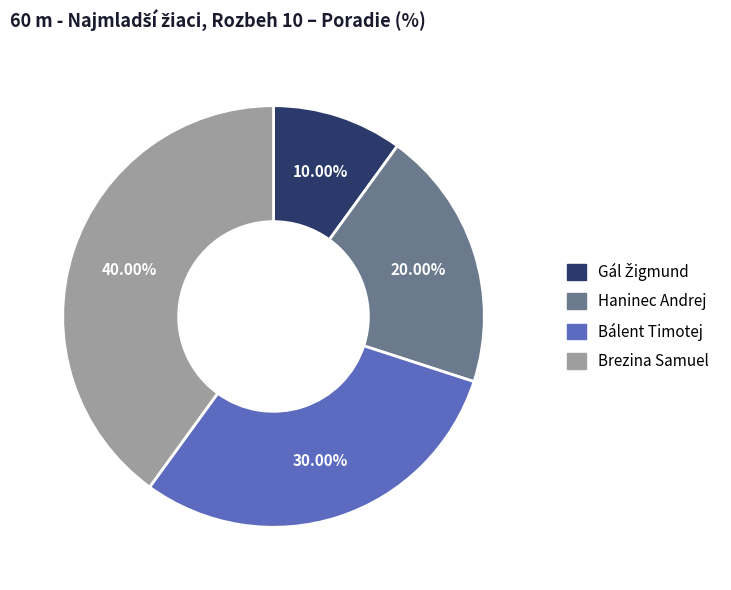

Which category has the biggest portion of the pie?

Brezina Samuel